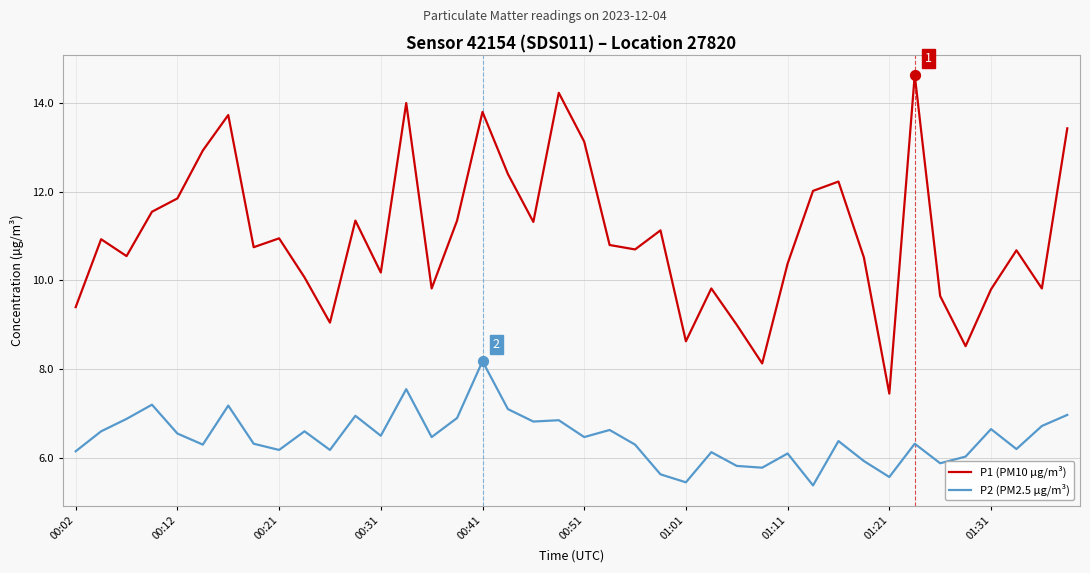

Which series has the widest spread of values?

P1 (PM10 µg/m³)